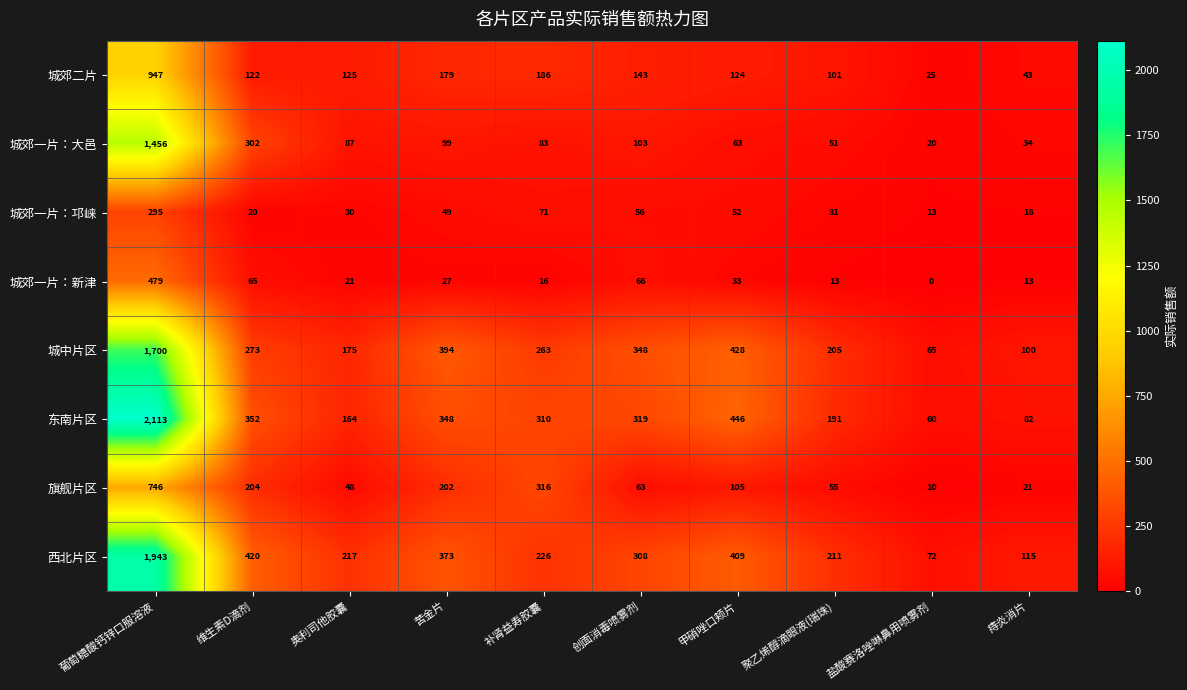

Which series changed the most between 苦金片 and 盐酸赛洛唑啉鼻用喷雾剂?

城中片区